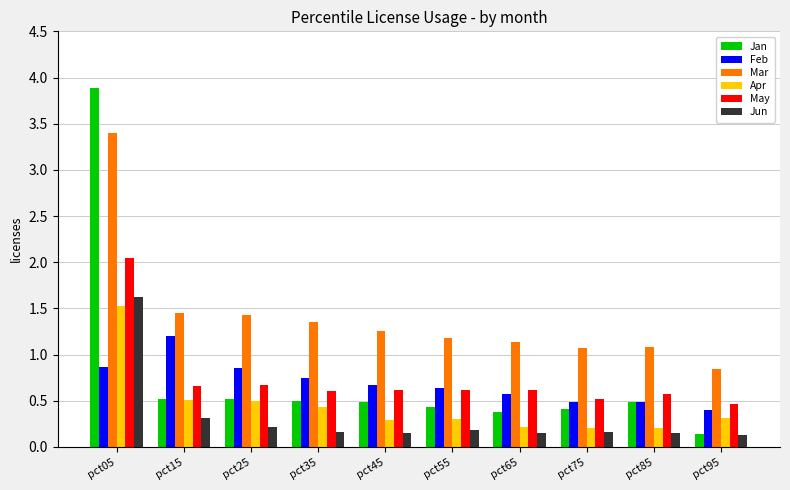

Between pct15 and pct85, which series saw the biggest shift?

Feb